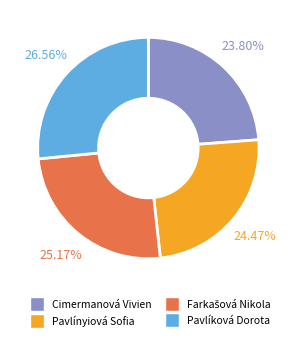

Approximately how many times larger is the value at Cimermanová Vivien compared to Pavlíková Dorota?

0.9